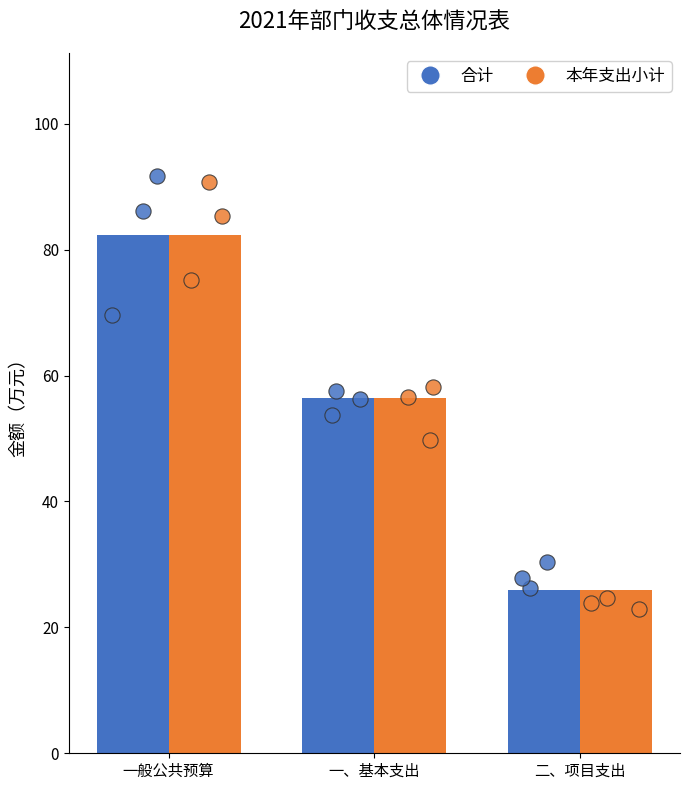

What is the total value across all series at 一、基本支出?

112.8